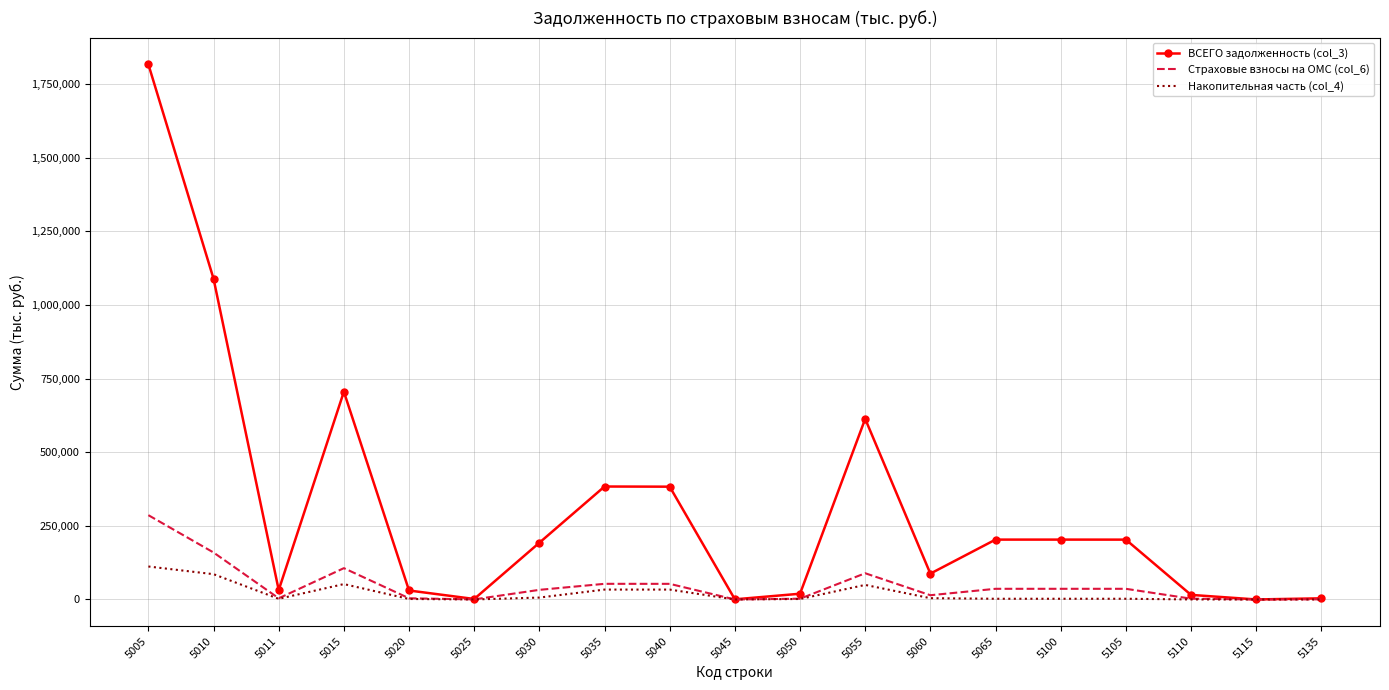

Where is the first local maximum for Накопительная часть (col_4)?

5015